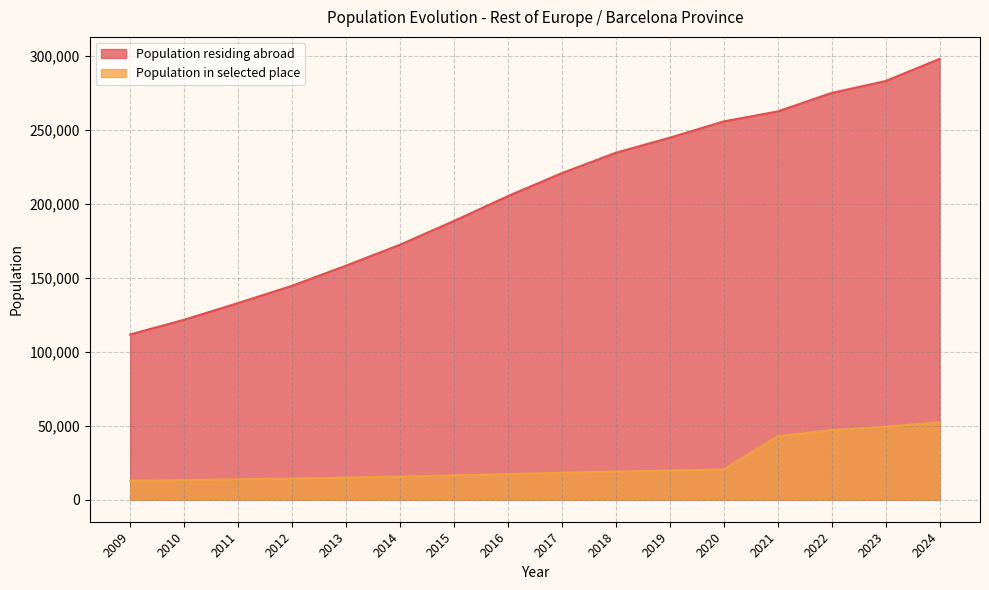

Which series changed the most between 2022 and 2012?

Population residing abroad